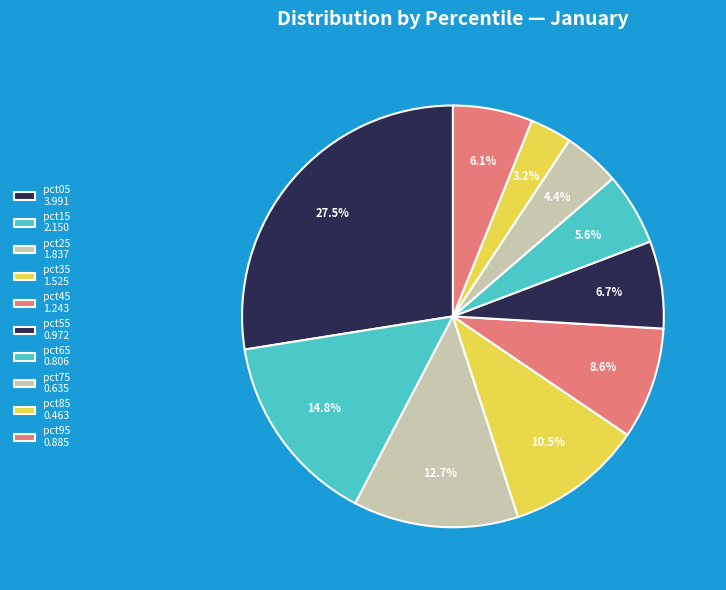

Does any single category account for the majority?

No